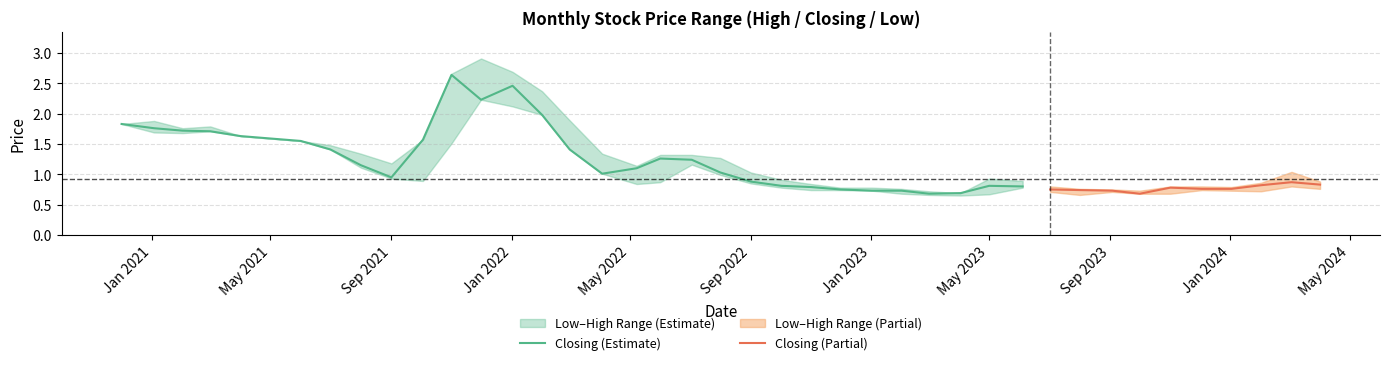

True or false: High and Closing cross at least once.

False